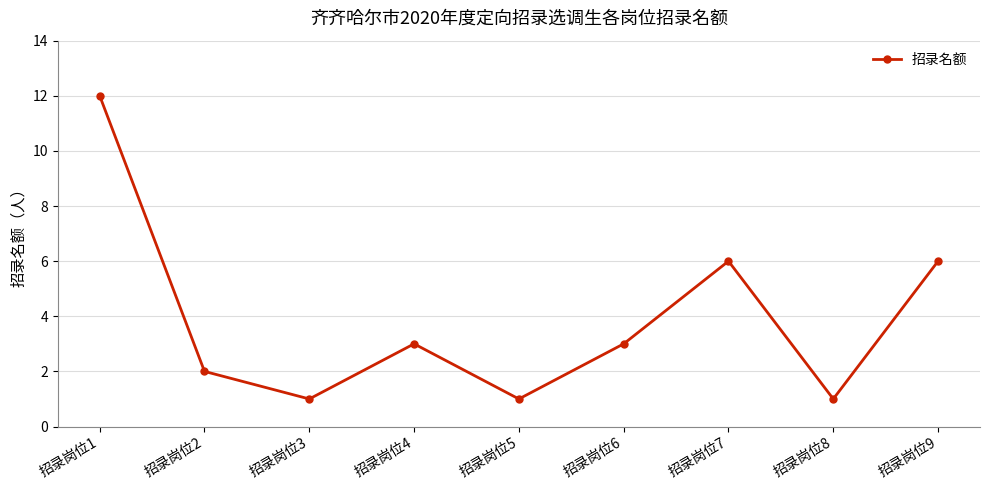

Is it true that the value at 招录岗位9 is 6?

True